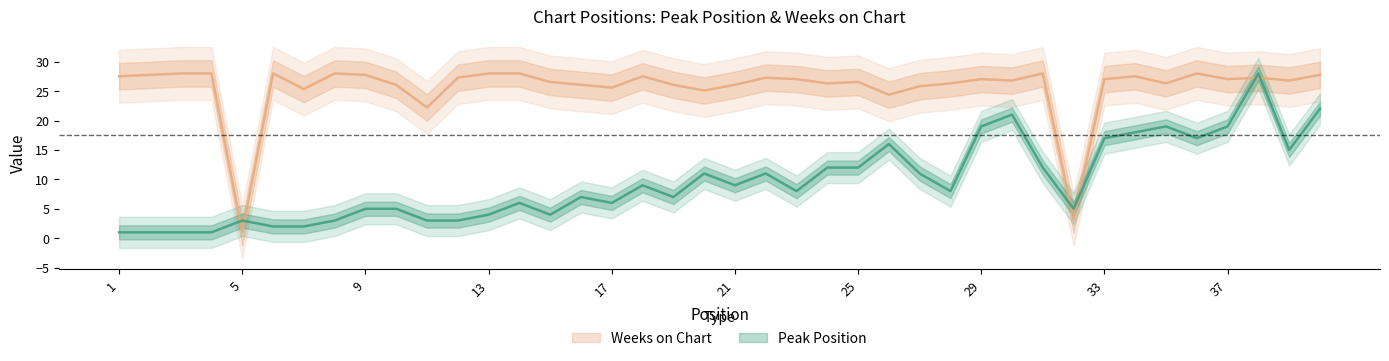

What is the value of the Weeks on Chart point at the 37th from the left?

27.0